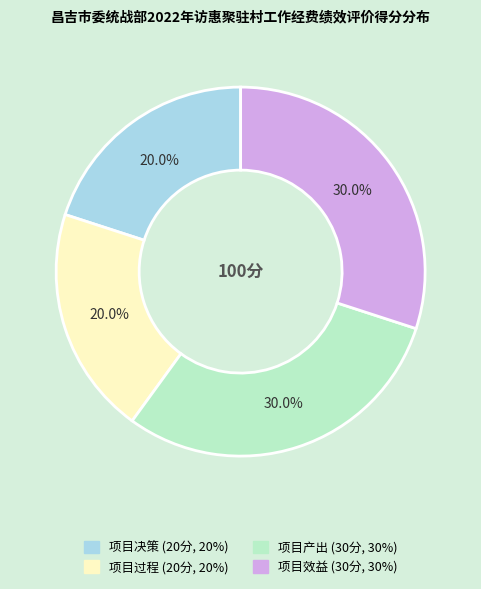

Is there any slice that represents more than half of the pie?

No